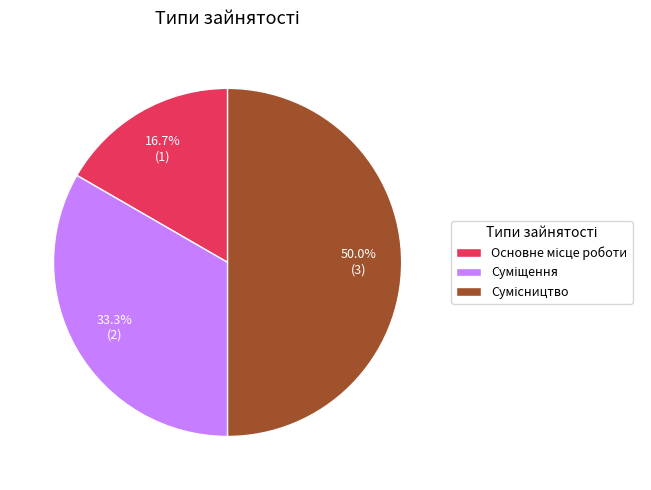

How many slices are in this pie chart?

3